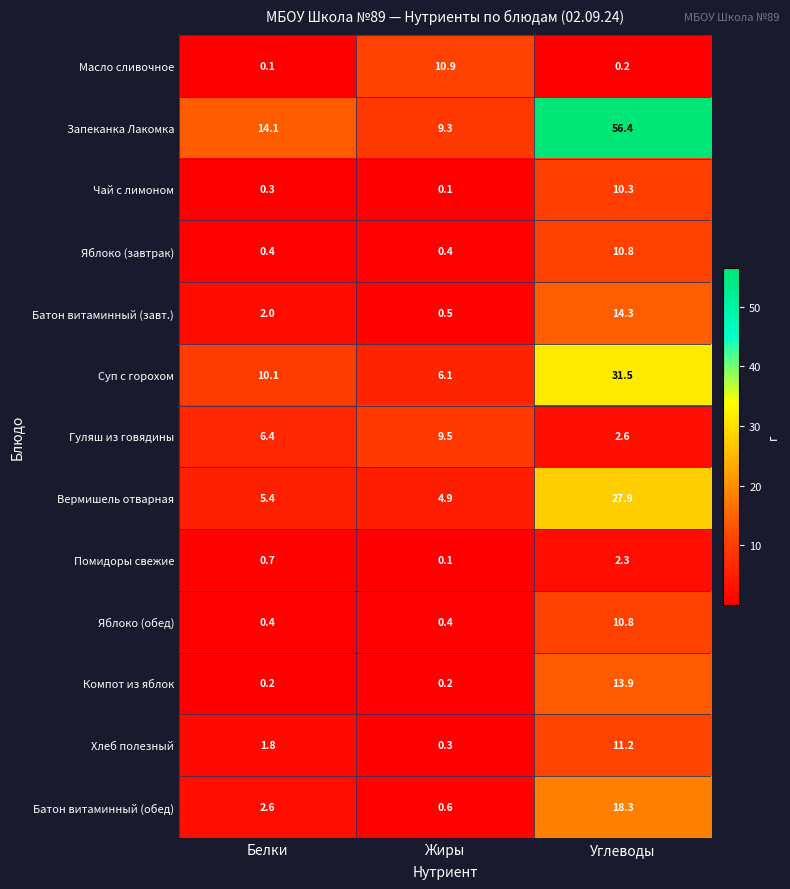

Is the value of Масло сливочное at Жиры greater than the value of Яблоко (завтрак) at Жиры?

Yes